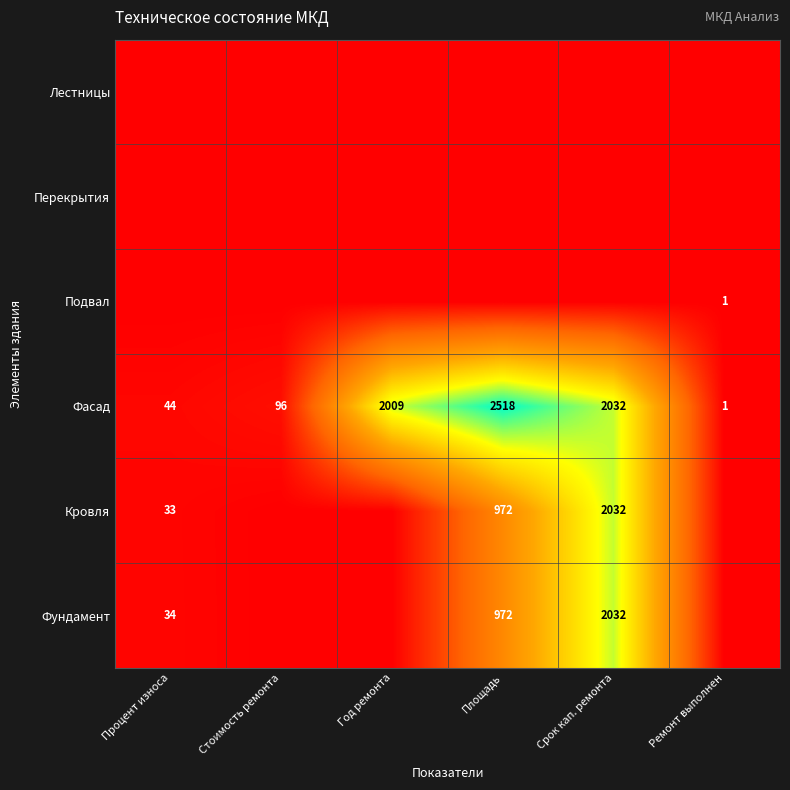

Is it true that Подвал equals 1 at Ремонт выполнен?

True